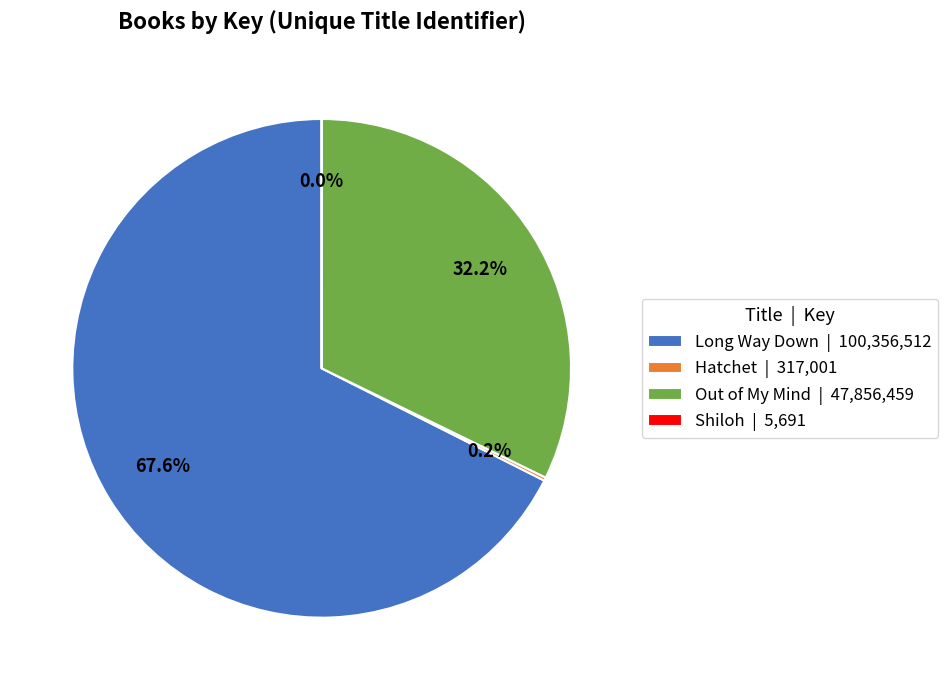

Does Out of My Mind | 47,856,459 represent more than half of the total?

No